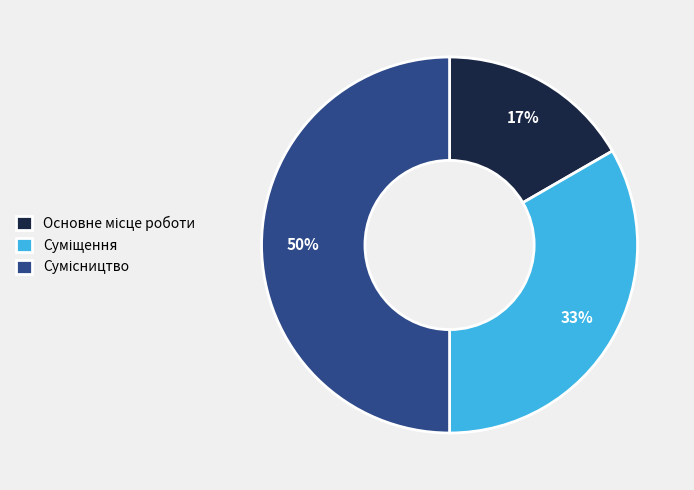

To the nearest percent, what is the difference between the largest and smallest slice percentages?

33%